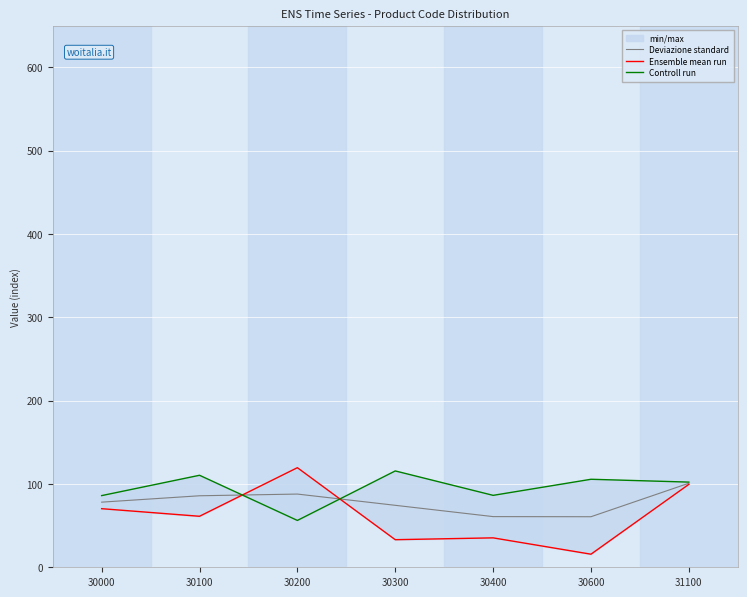

What is the maximum value for Controll run?

115.6